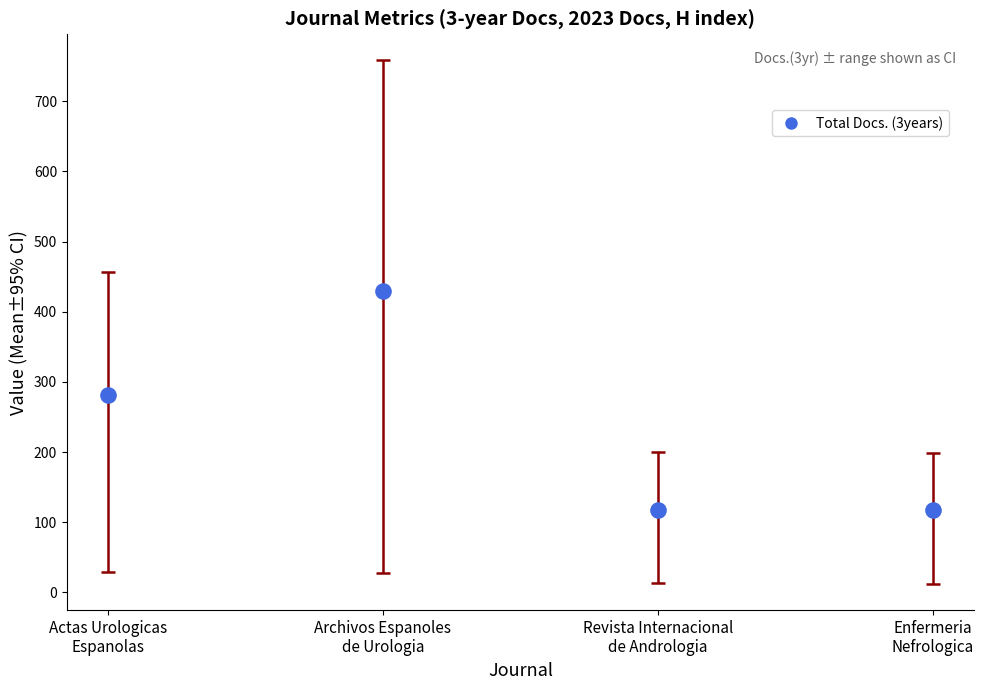

At which category is the sum across all series the highest?

Actas Urologicas
Espanolas